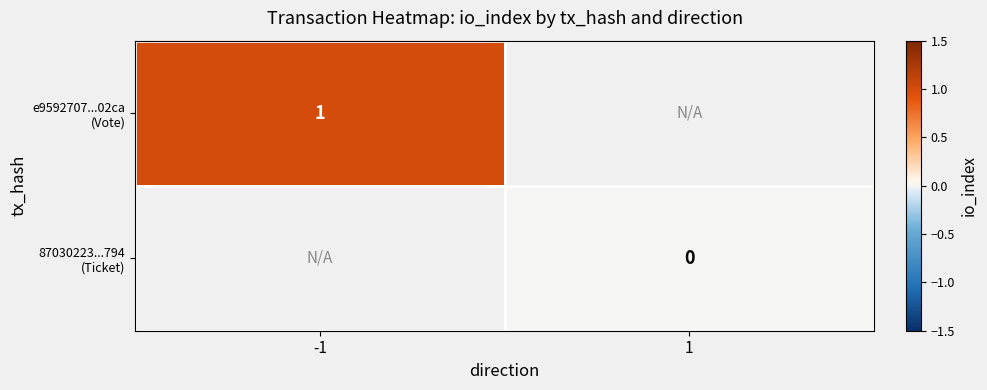

What value does the e9592707...02ca (Vote) series have at -1?

1.0